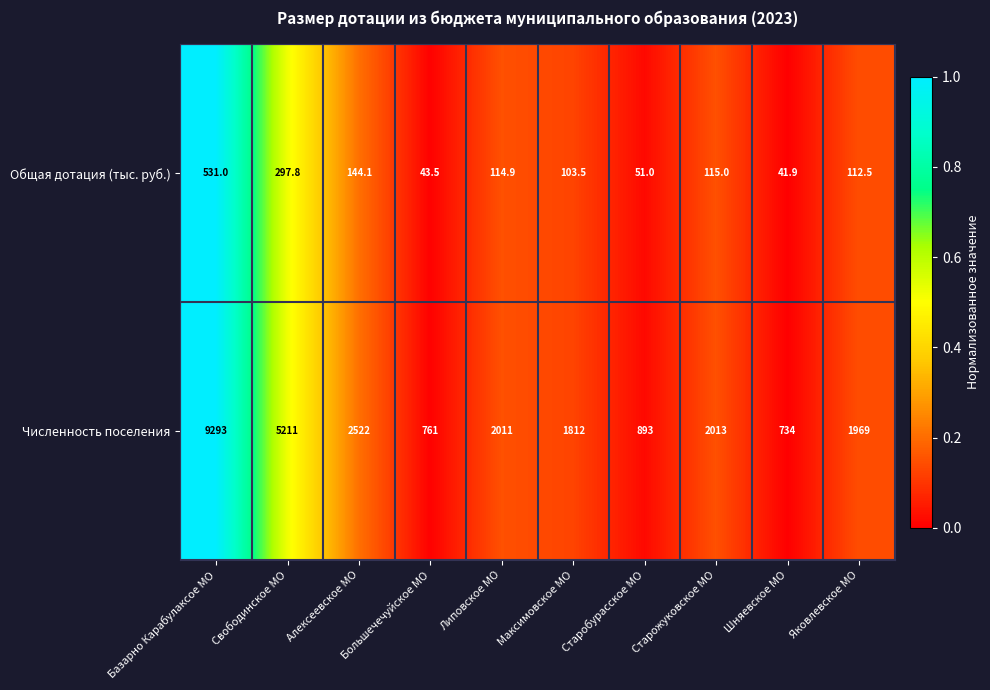

What is the maximum value shown in the chart?

9293.0